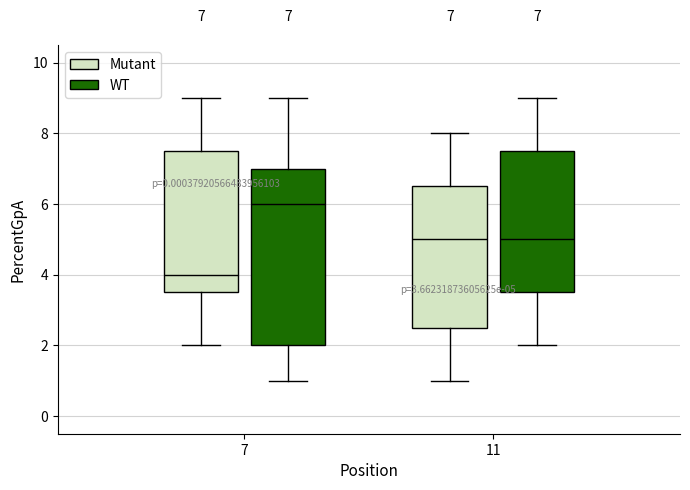

Which box is the tallest, from its lower edge to its upper edge?

7 (WT)